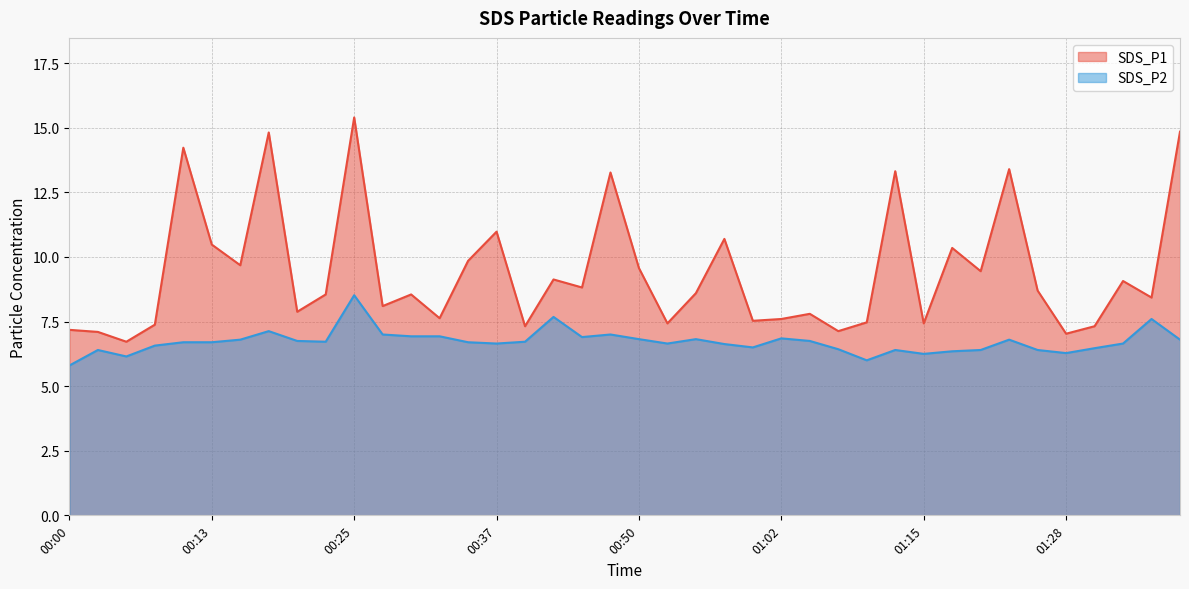

At 01:05, list the series in order from largest to smallest.

SDS_P1, SDS_P2